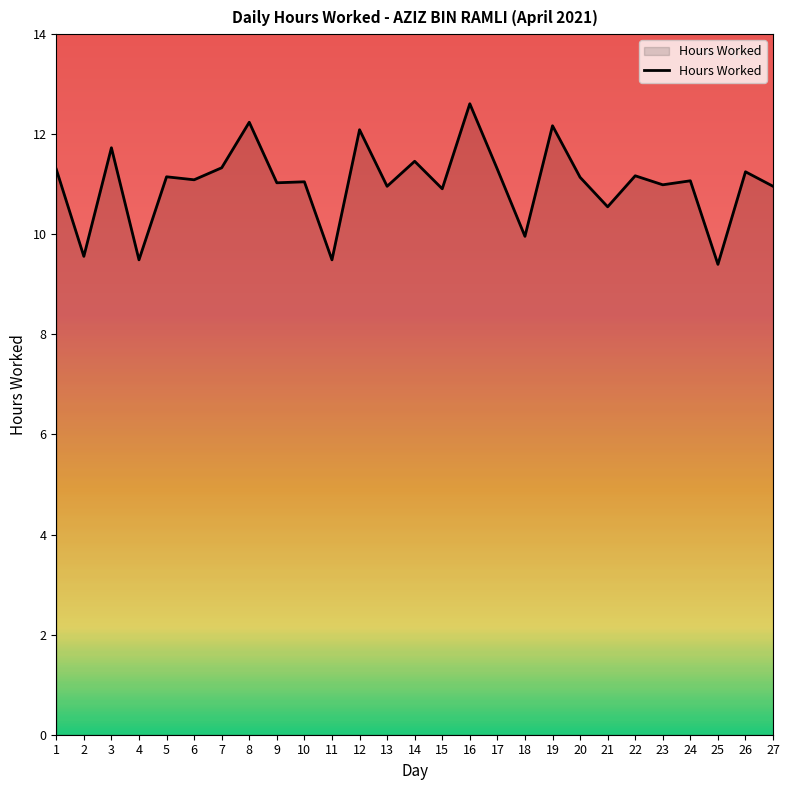

What is the difference between the maximum and minimum values?

3.2